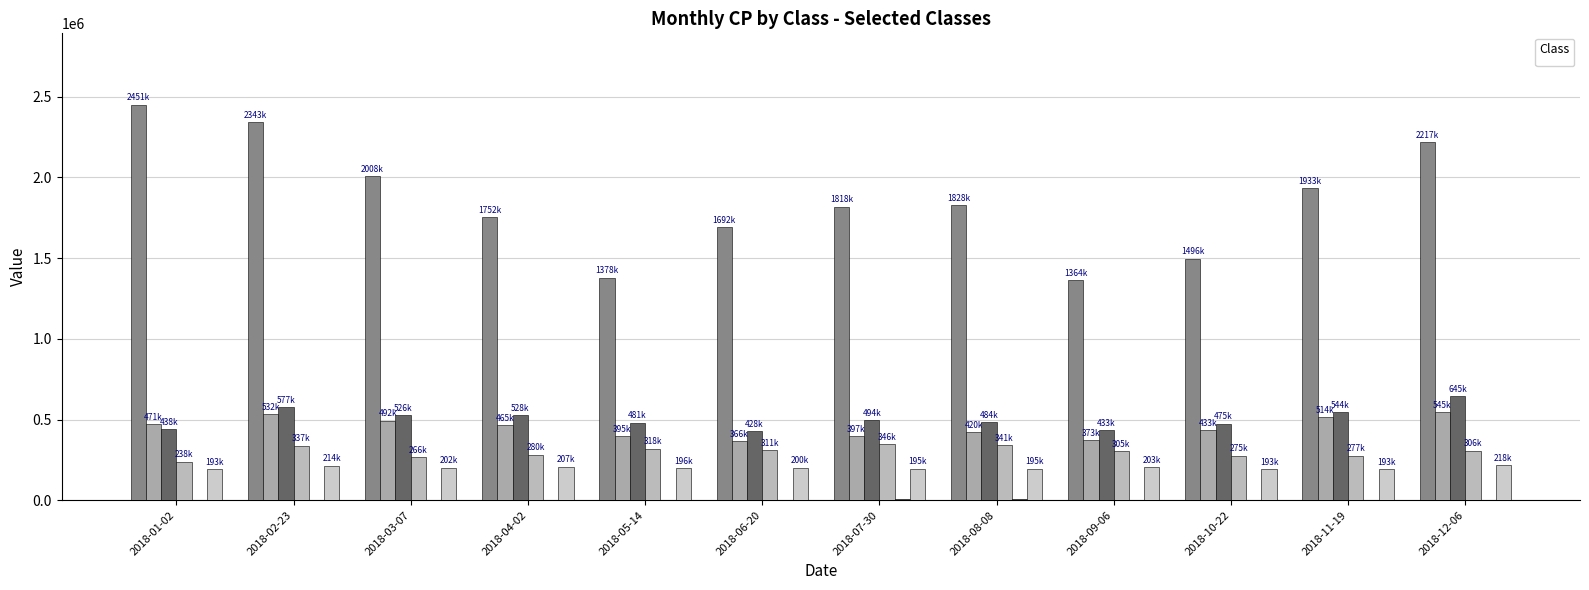

Reading right to left, transcribe all the data shown in this chart.

_7: 2018-12-06=2217437.3	2018-11-19=1933373.3	2018-10-22=1496843.1	2018-09-06=1364998.2	2018-08-08=1828728.2	2018-07-30=1818838.1	2018-06-20=1692502.8	2018-05-14=1378717.4	2018-04-02=1752781.0	2018-03-07=2008111.3	2018-02-23=2343427.6	2018-01-02=2451658.6
_24: 2018-12-06=545002.5	2018-11-19=514088.6	2018-10-22=433591.0	2018-09-06=373206.0	2018-08-08=420739.9	2018-07-30=397272.1	2018-06-20=366929.8	2018-05-14=395968.7	2018-04-02=465136.2	2018-03-07=492291.2	2018-02-23=532239.1	2018-01-02=471173.1
_25: 2018-12-06=645263.9	2018-11-19=544794.4	2018-10-22=475343.3	2018-09-06=433343.6	2018-08-08=484735.0	2018-07-30=494405.5	2018-06-20=428936.8	2018-05-14=481009.7	2018-04-02=528042.2	2018-03-07=526061.1	2018-02-23=577208.5	2018-01-02=438464.6
_26: 2018-12-06=306912.5	2018-11-19=277229.6	2018-10-22=275861.3	2018-09-06=305221.6	2018-08-08=341196.0	2018-07-30=346920.8	2018-06-20=311833.0	2018-05-14=318699.9	2018-04-02=280934.7	2018-03-07=266037.8	2018-02-23=337597.4	2018-01-02=238160.2
_29: 2018-12-06=344.8	2018-11-19=660.3	2018-10-22=256.3	2018-09-06=3722.1	2018-08-08=5821.9	2018-07-30=6257.3	2018-06-20=4240.0	2018-05-14=3122.1	2018-04-02=464.7	2018-03-07=463.0	2018-02-23=382.4	2018-01-02=456.8
_31: 2018-12-06=218486.6	2018-11-19=193183.4	2018-10-22=193220.9	2018-09-06=203805.6	2018-08-08=195865.7	2018-07-30=195859.1	2018-06-20=200794.9	2018-05-14=196914.0	2018-04-02=207666.0	2018-03-07=202111.6	2018-02-23=214695.1	2018-01-02=193014.1